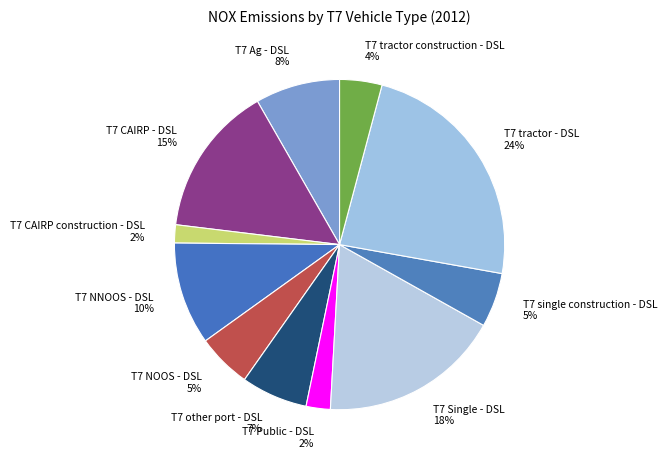

What percentage is the T7 tractor construction - DSL slice, to the nearest percent?

4%